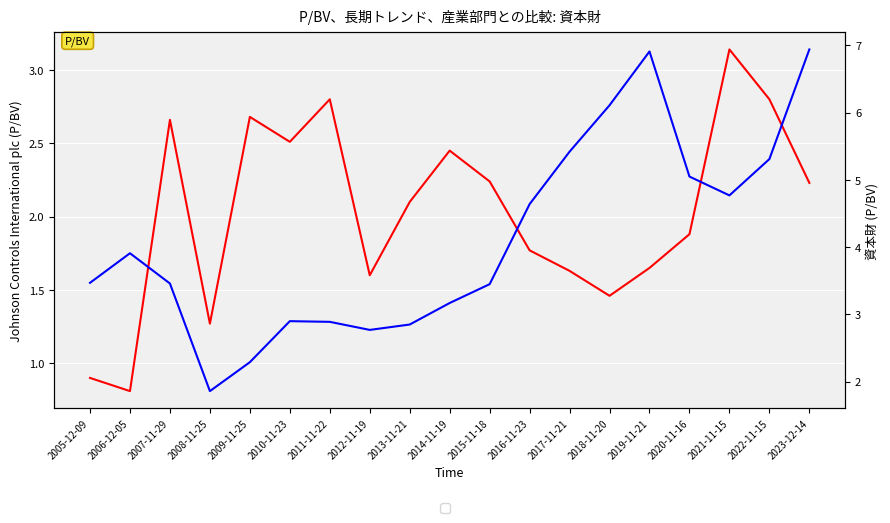

Does the chart display data point markers on the line(s)?

No